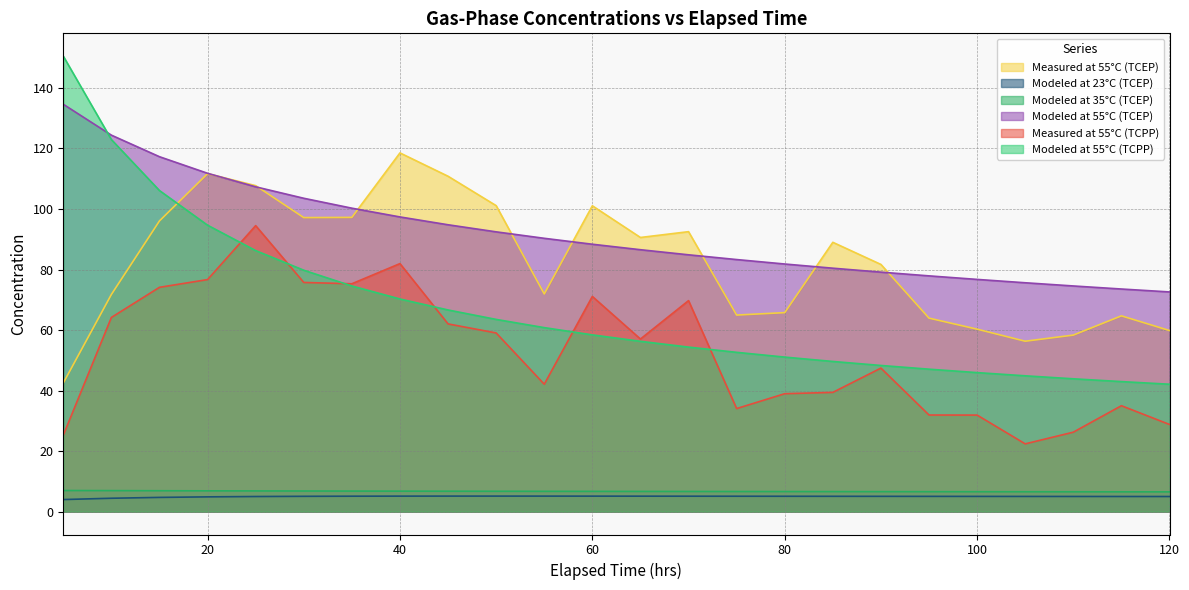

What is the sum of all Measured at 55°C (TCPP) values?

1265.0